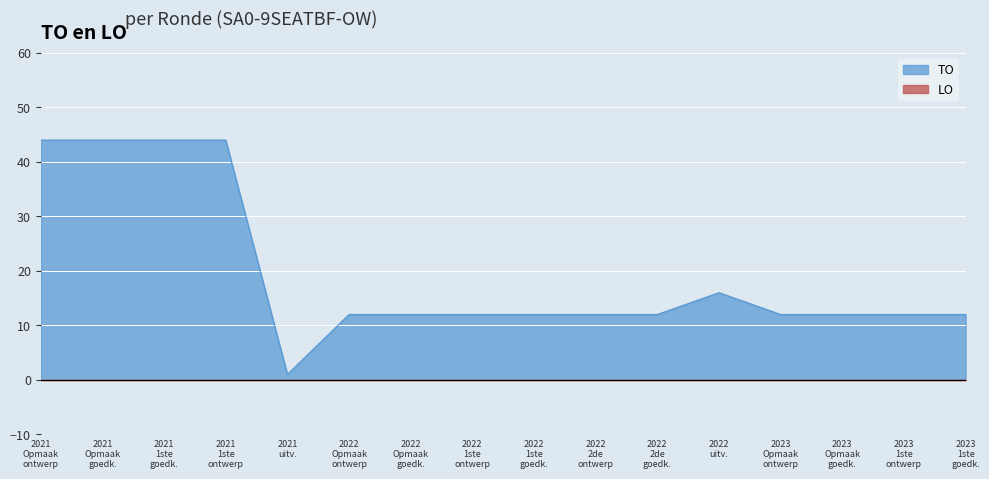

What is the value of the 11th point from the left?

12